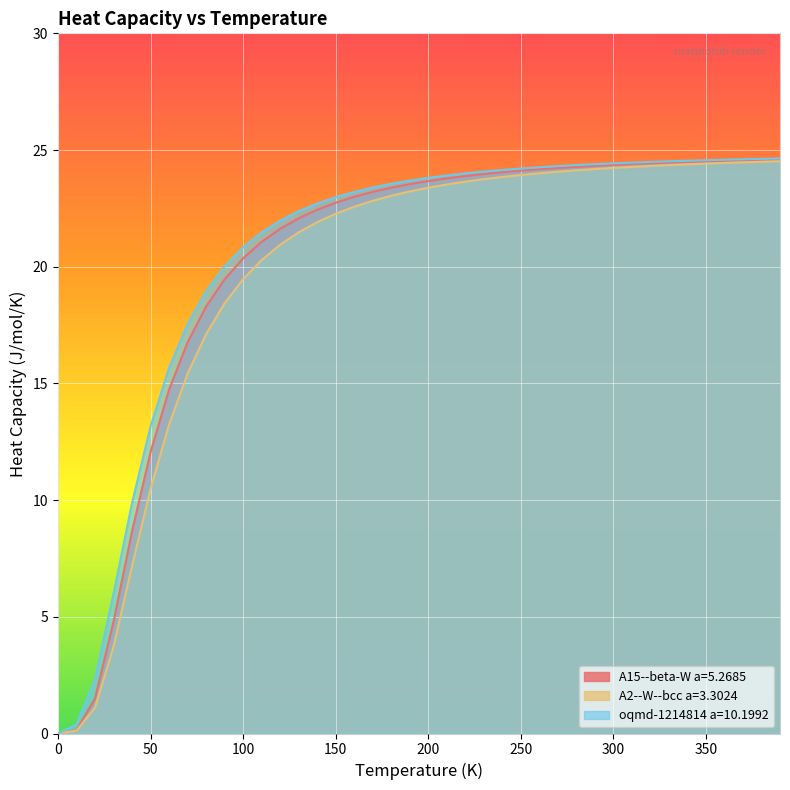

What is the total value across all series at 350?

73.5